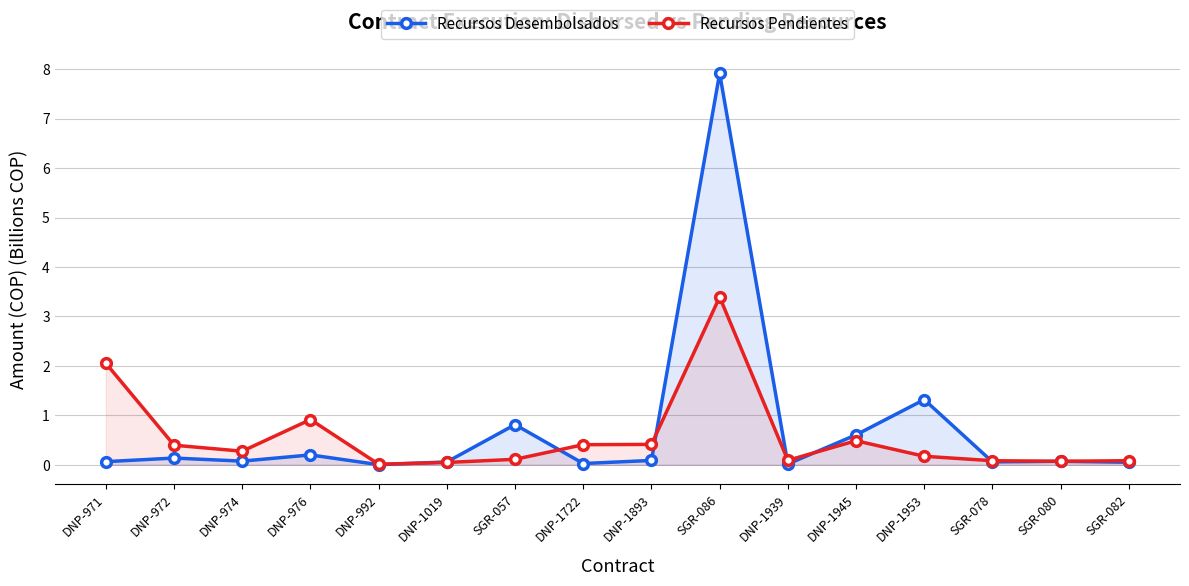

Which series changed the most between DNP-1019 and SGR-078?

Recursos Pendientes